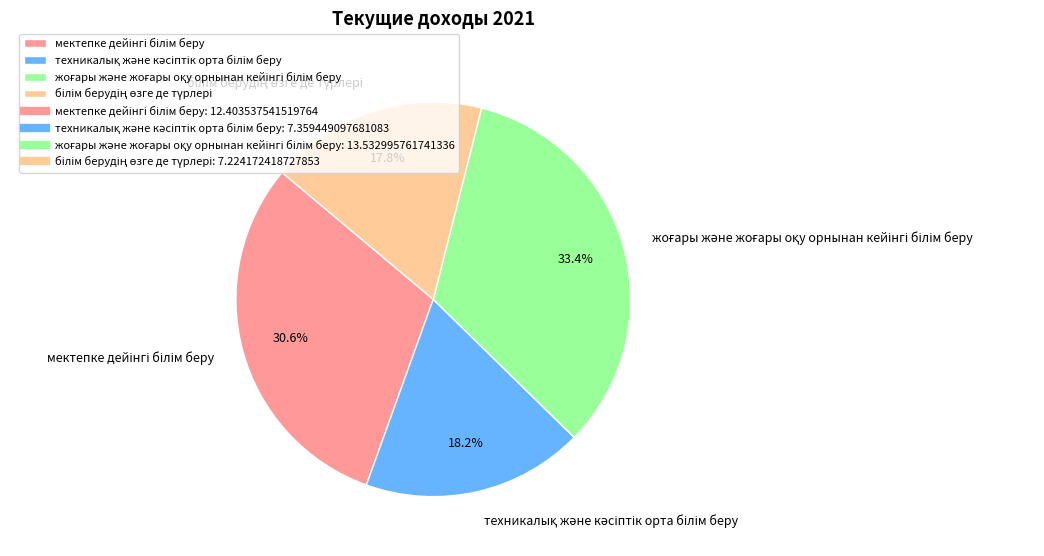

Is there any slice that represents more than half of the pie?

No